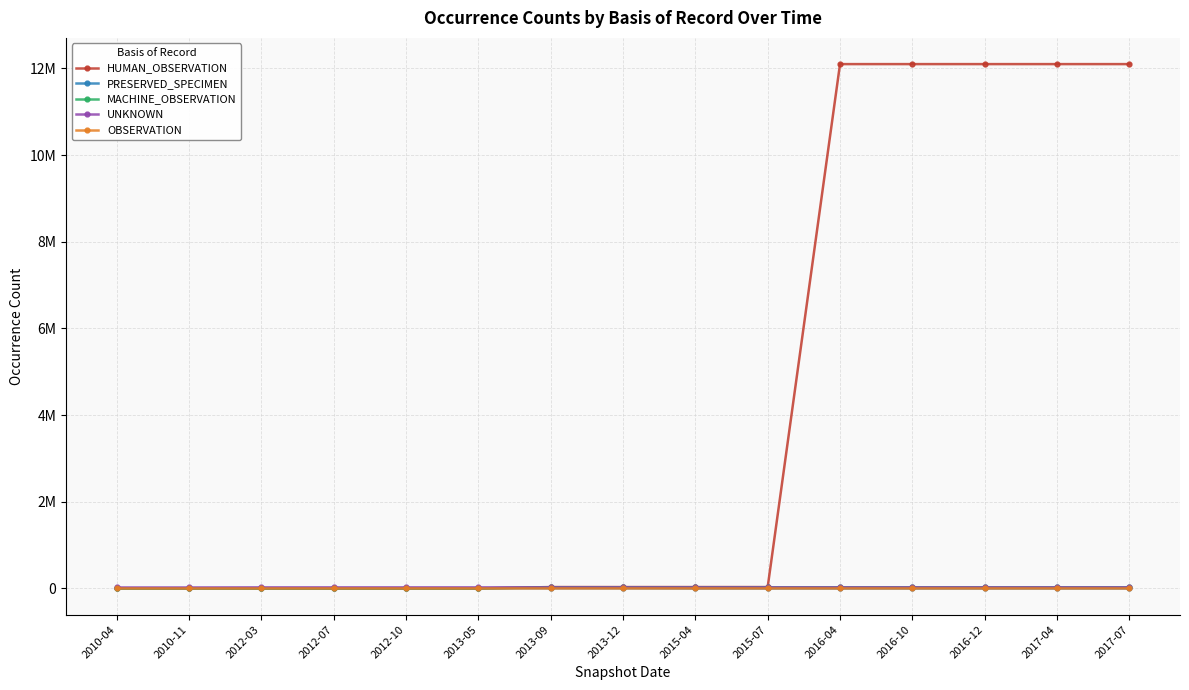

Which series changed the most between 2010-11 and 2016-10?

HUMAN_OBSERVATION